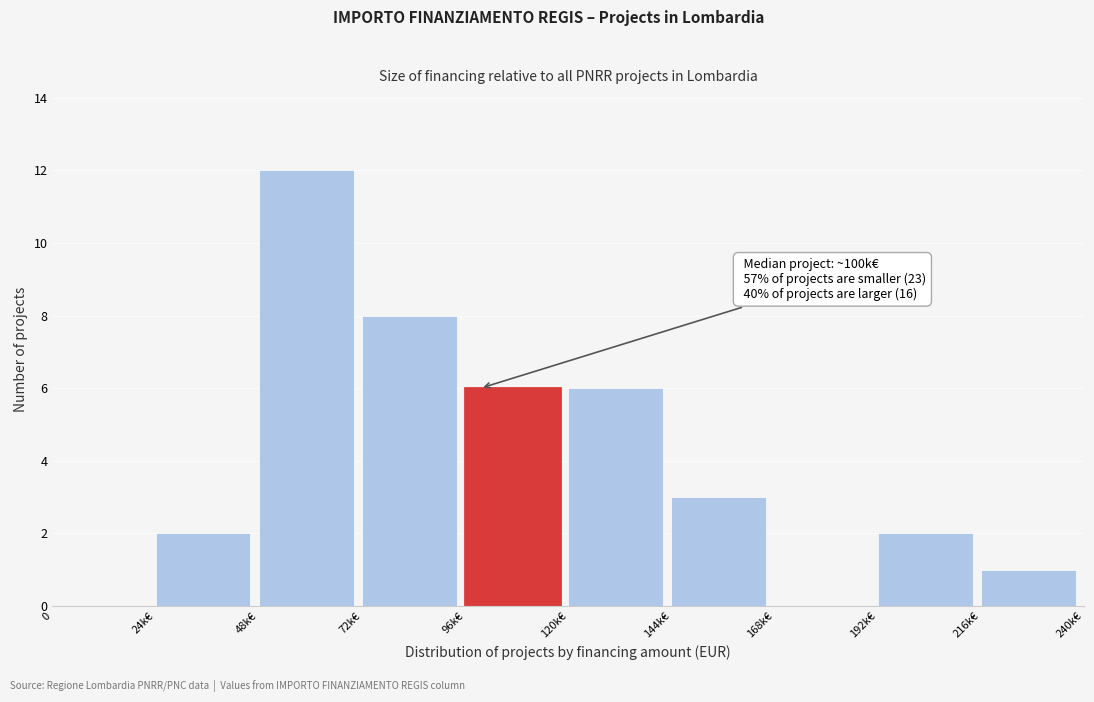

Reading right to left, list all the values displayed in this chart.

216k€=1	192k€=2	168k€=0	144k€=3	120k€=6	96k€=6	72k€=8	48k€=12	24k€=2	0=0